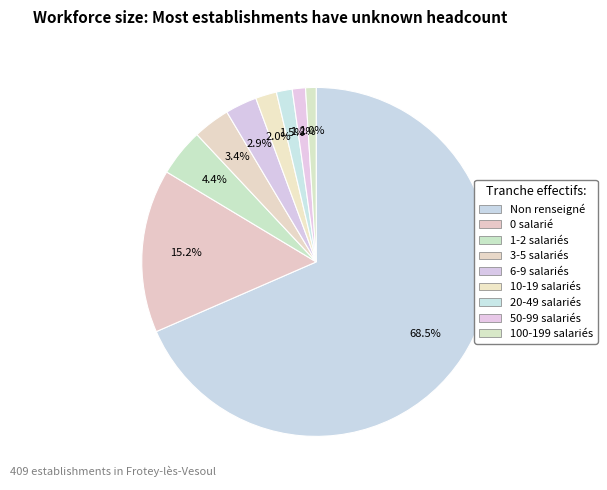

How many segments does this pie chart have?

9